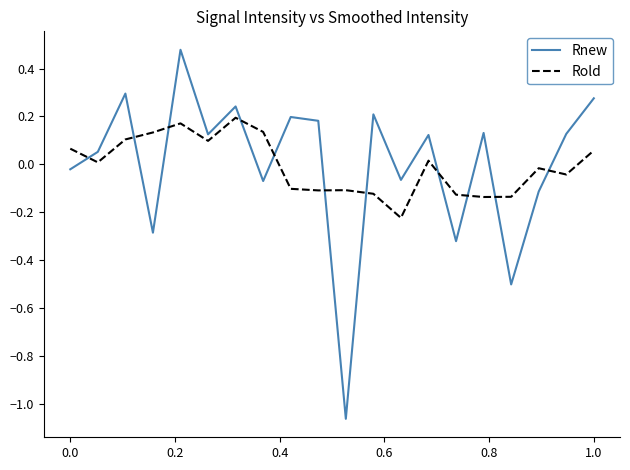

How many interior local peaks does the Rnew series have?

7